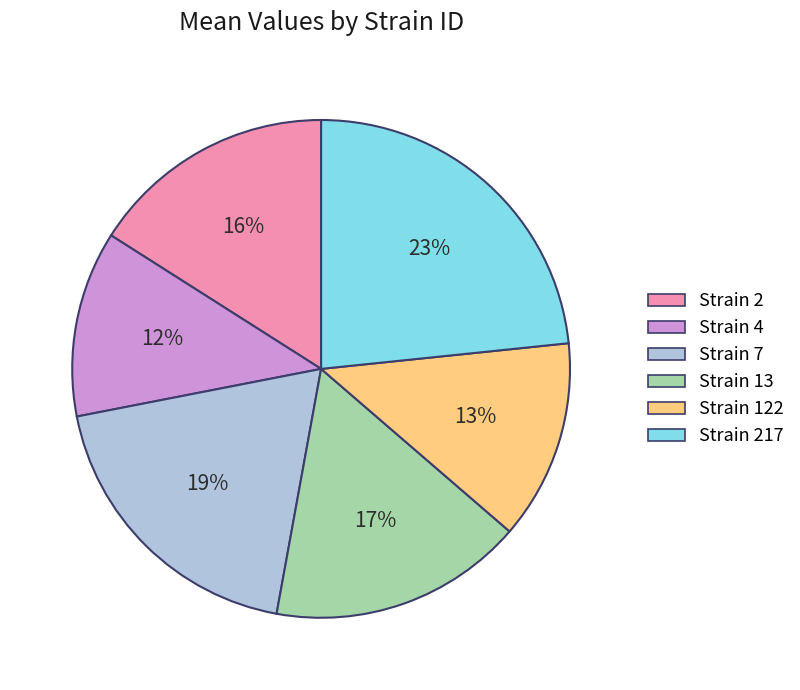

To the nearest percent, what is the combined percentage of Strain 217 and Strain 2?

39%